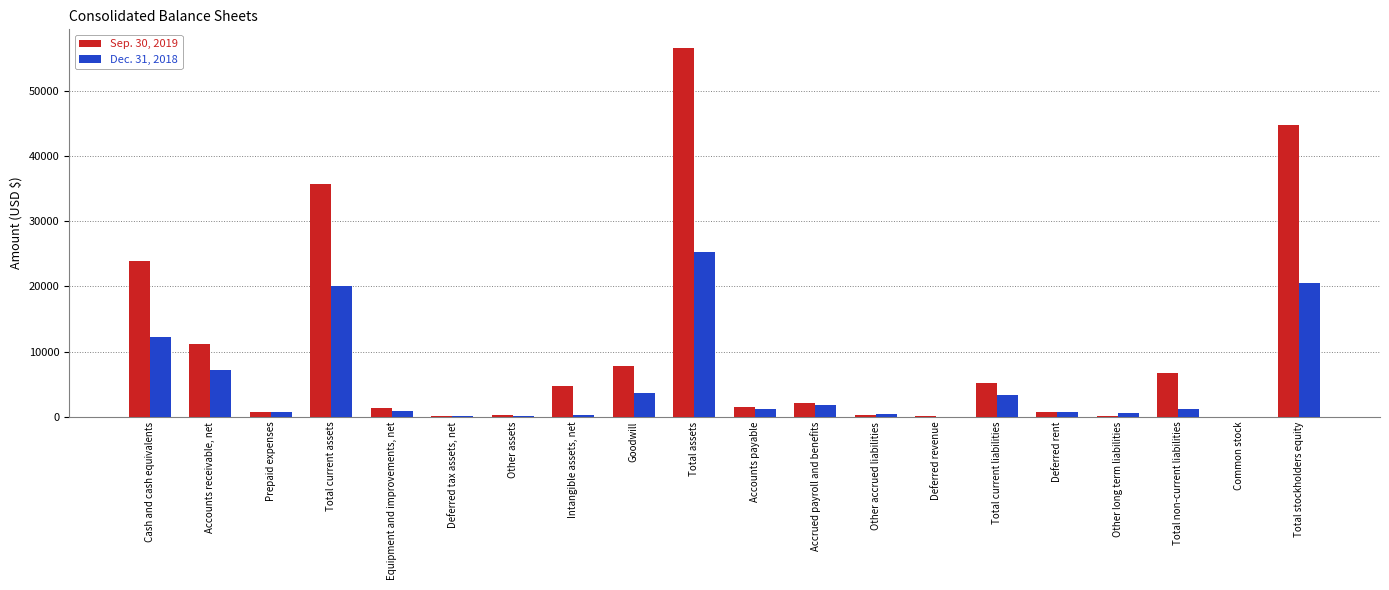

Is it true that Sep. 30, 2019 equals 11087 at Accounts receivable, net?

True